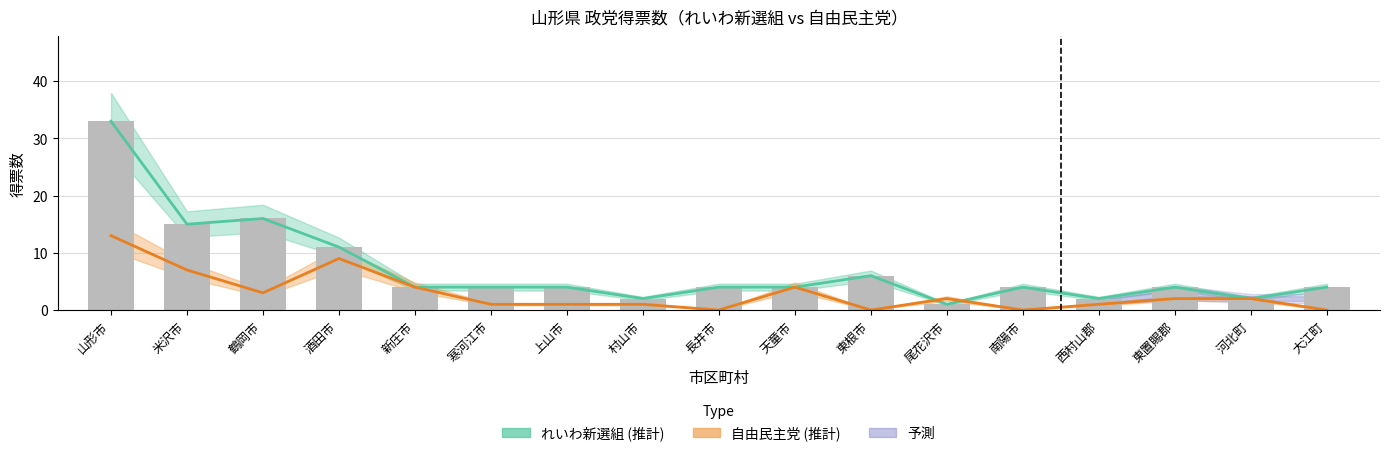

At which category is the sum across all series the highest?

山形市